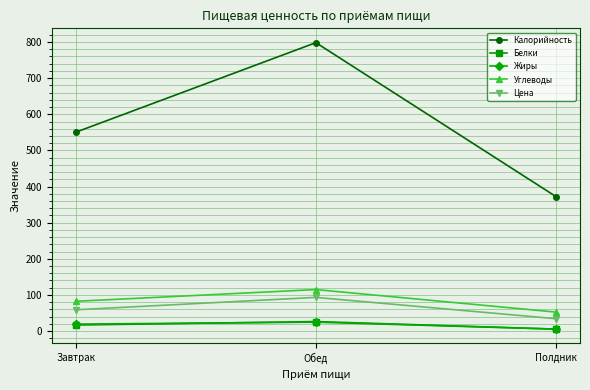

Which series has the widest spread of values?

Калорийность